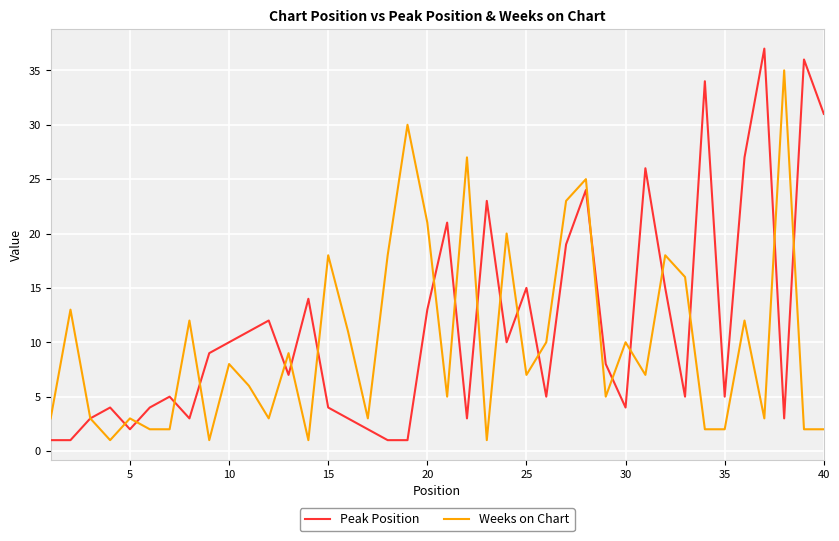

List the series in order of their peak value, lowest first.

Weeks on Chart, Peak Position